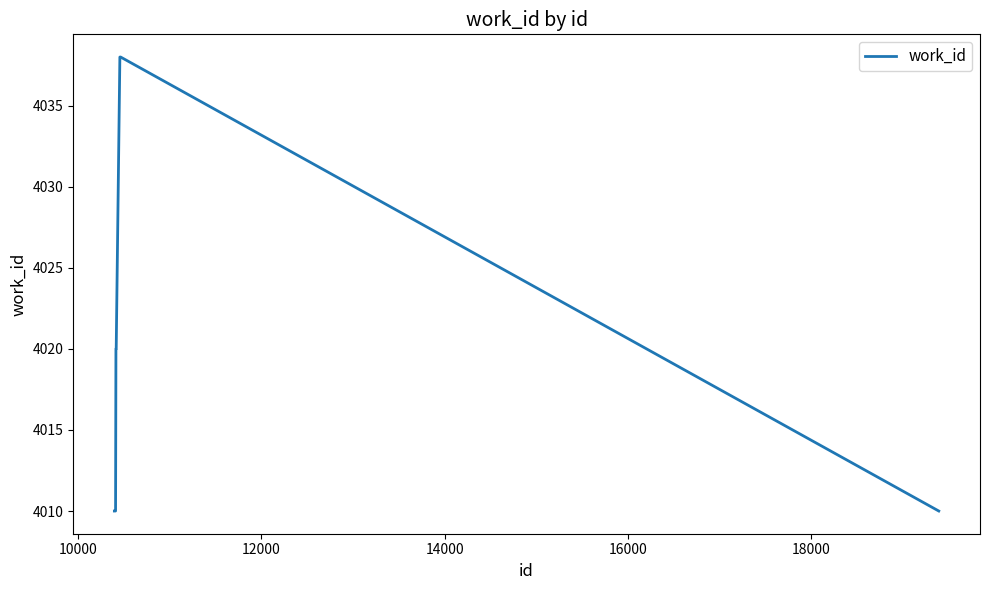

What is the difference between the maximum and minimum values?

28